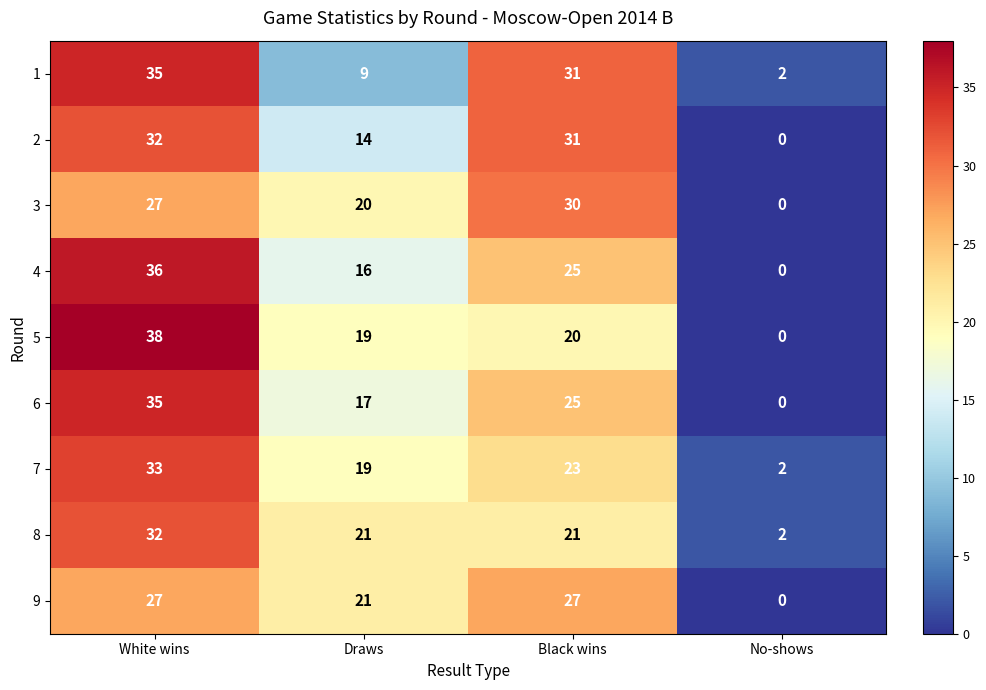

What is the maximum value shown in the chart?

38